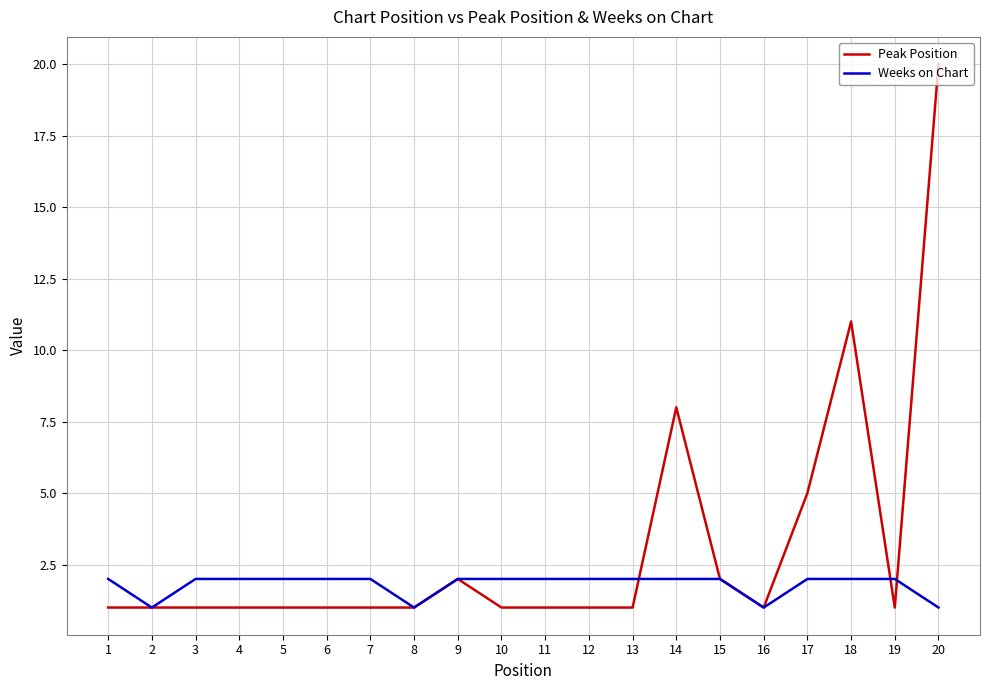

What is the difference between the maximum and second lowest values in the Weeks on Chart series?

1